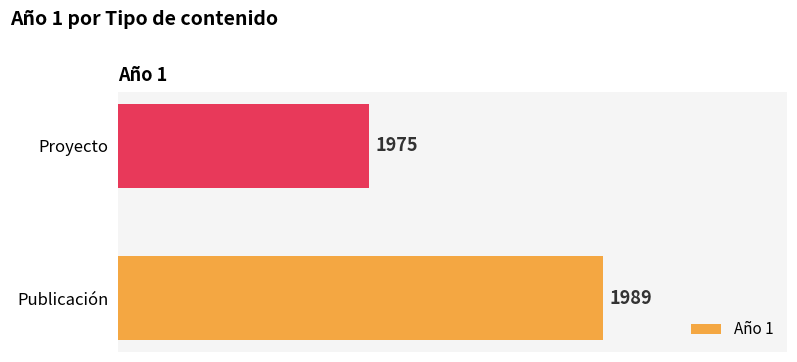

Reading top to bottom, list all the values displayed in this chart.

1975	1989